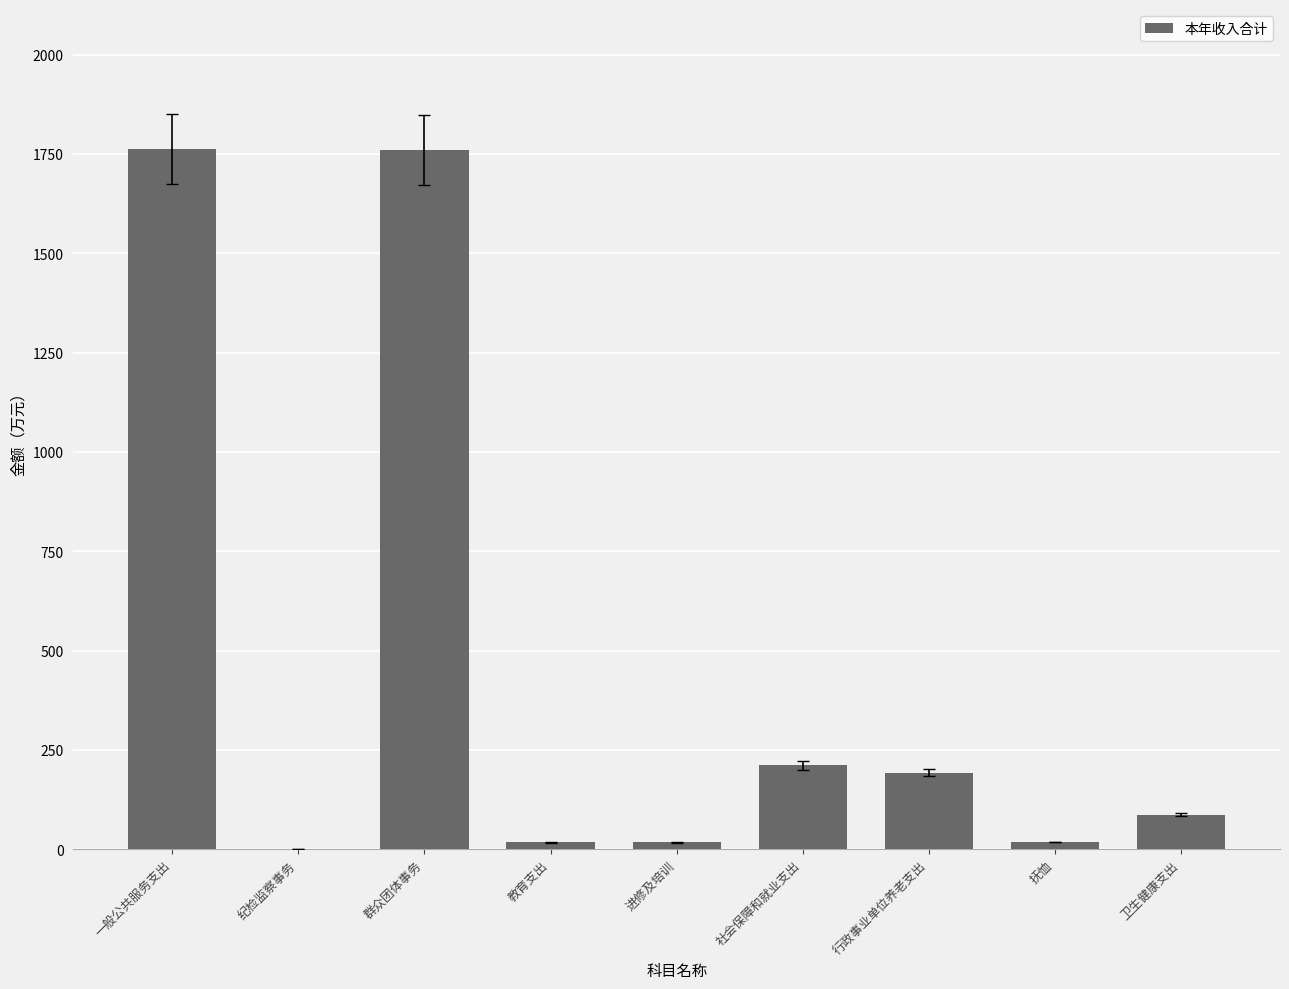

Are the bars grouped side by side (vs. stacked)?

No